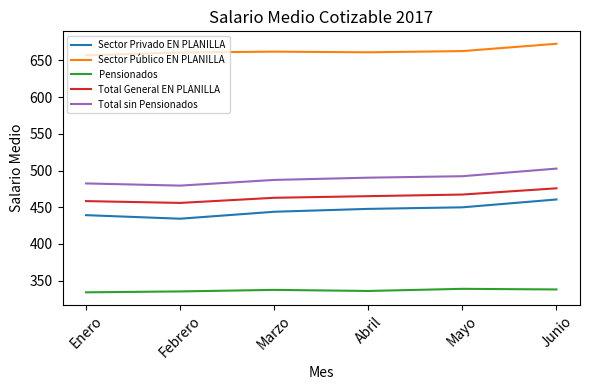

True or false: Total sin Pensionados and Sector Público EN PLANILLA intersect in this chart.

False